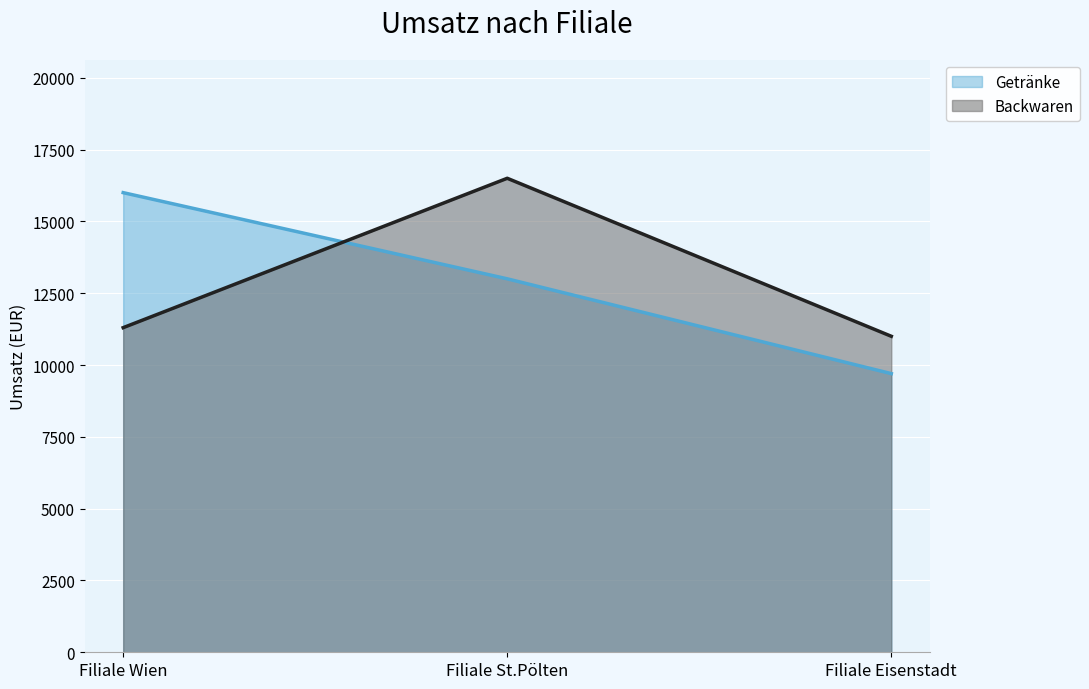

Between Filiale Wien and Filiale St.Pölten, which series saw the biggest shift?

Backwaren